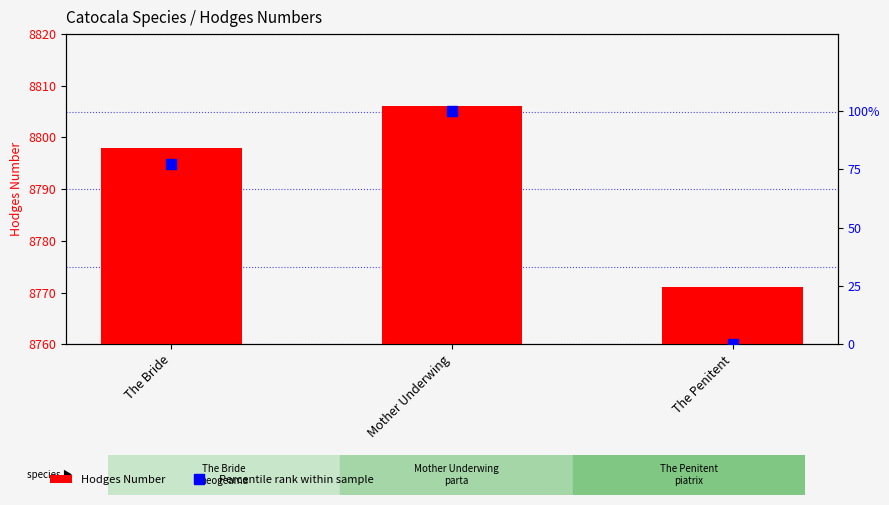

Between The Bride and Mother Underwing, which series saw the biggest shift?

Percentile rank within sample